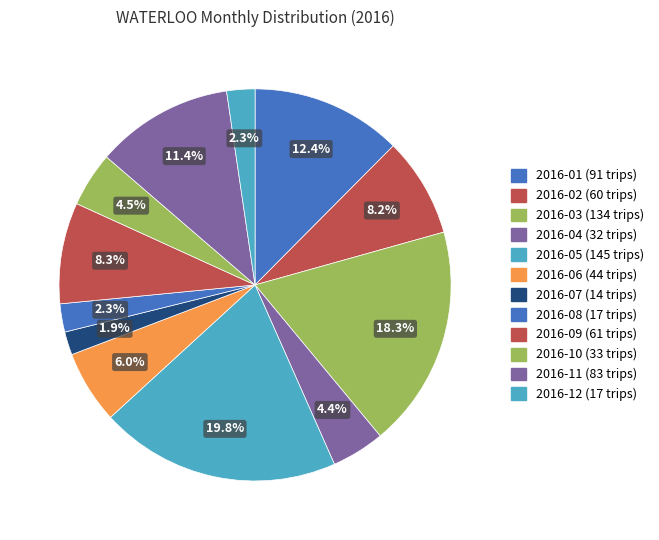

Which has a higher value, 2016-08 or 2016-06?

2016-06